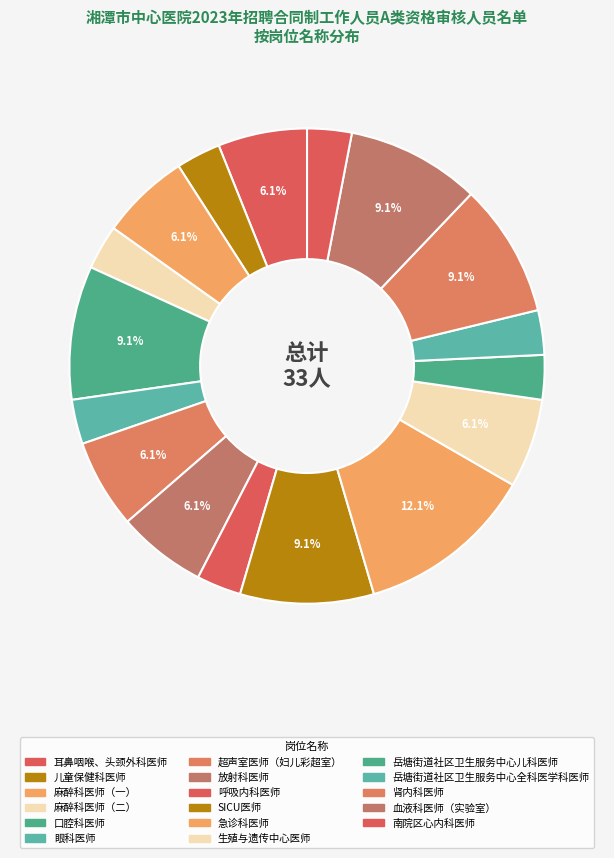

How many segments does this pie chart have?

17